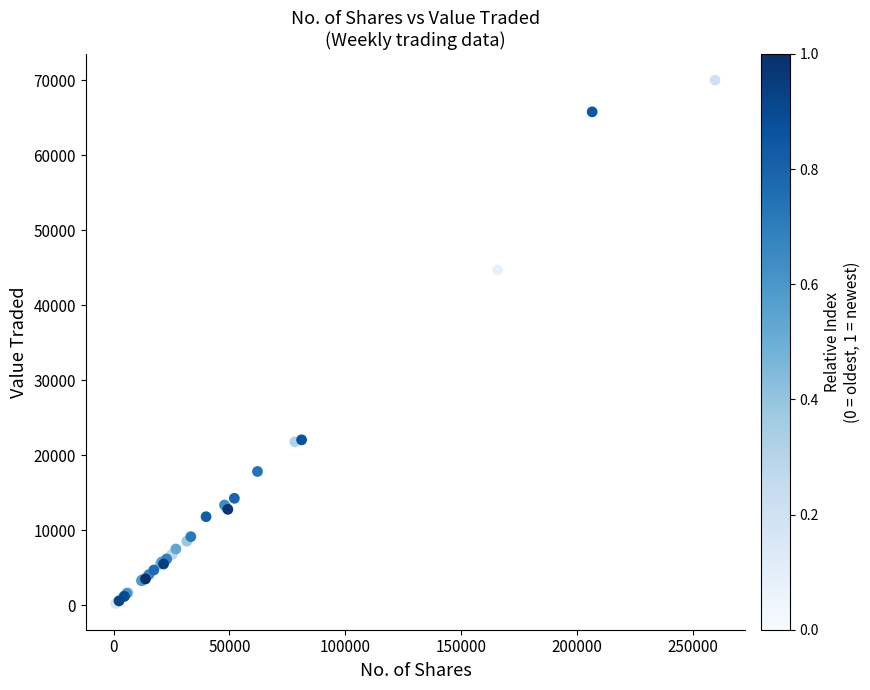

What Y value in the scatter plot is closest to 35149?

44733